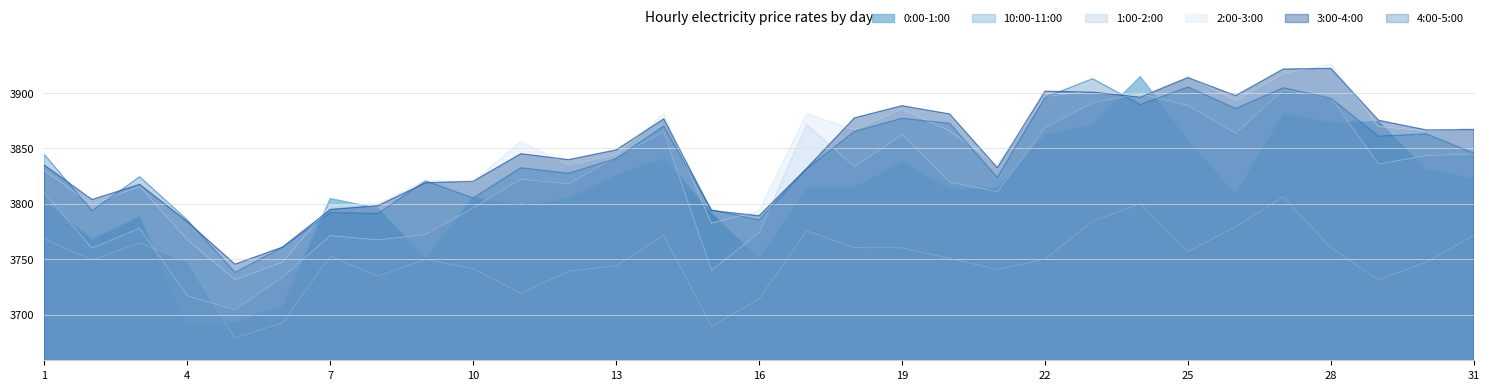

At which label is 10:00-11:00 closest to 3742?

10